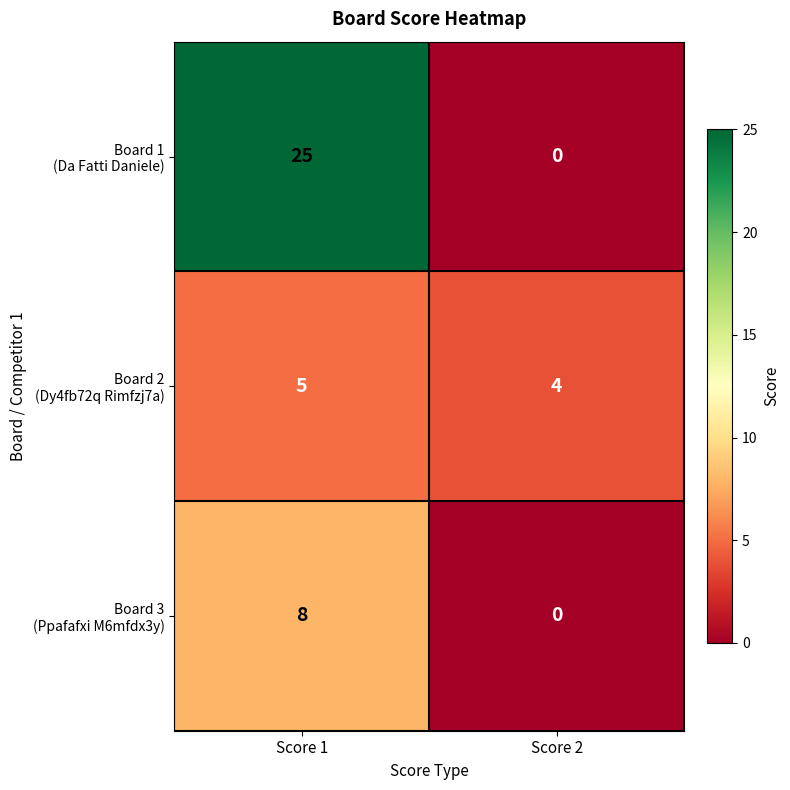

At which category is the sum across all series the highest?

Score 1